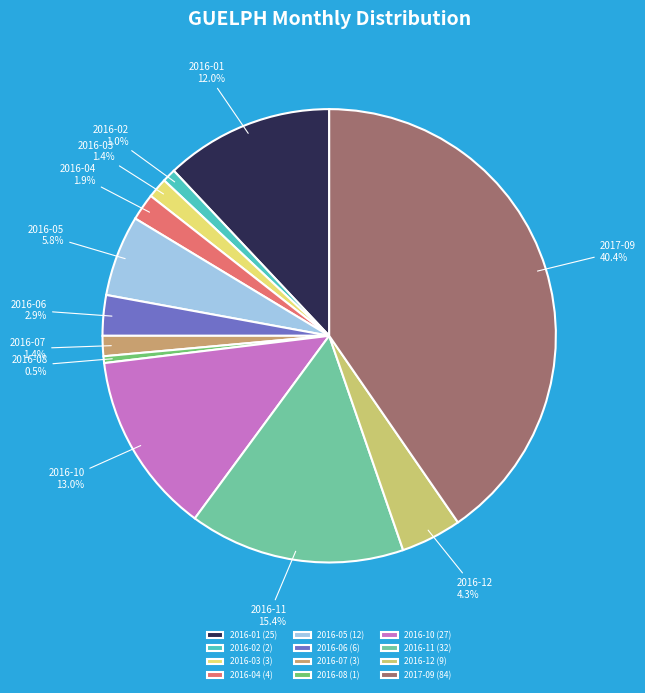

Count the number of slices in the pie.

12